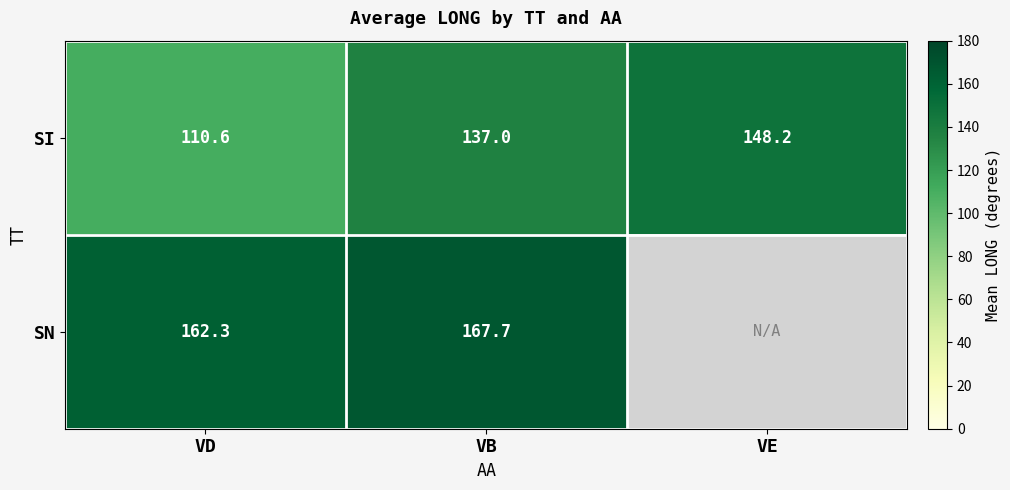

What is the highest value of the SI series?

148.2